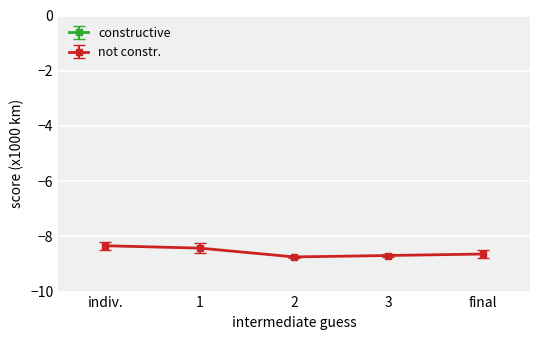

The value of not constr. at 2 is -8.7. True or false?

True